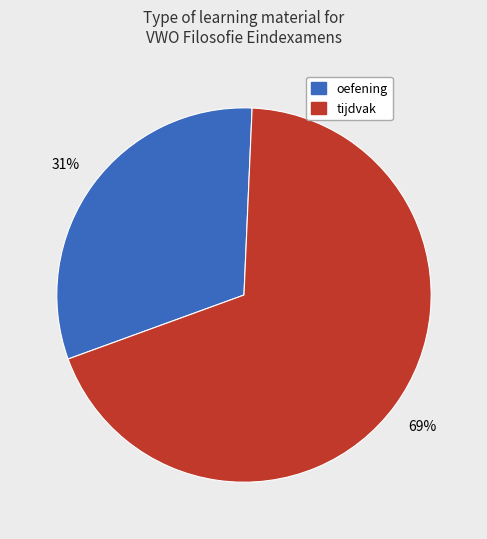

To the nearest percent, what is the difference between the largest and smallest slice percentages?

38%